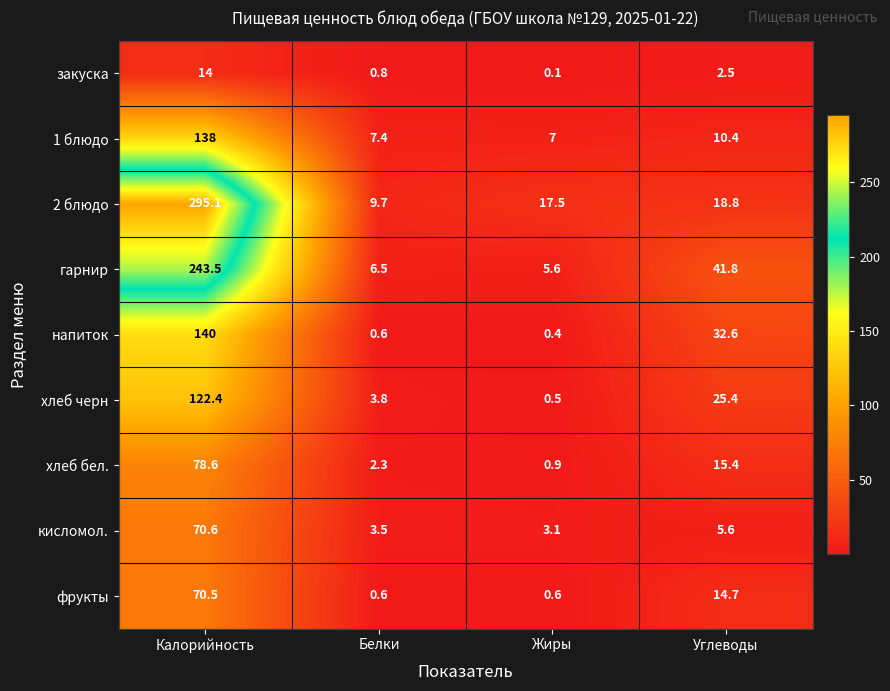

Between Жиры and Углеводы, which series saw the biggest shift?

гарнир